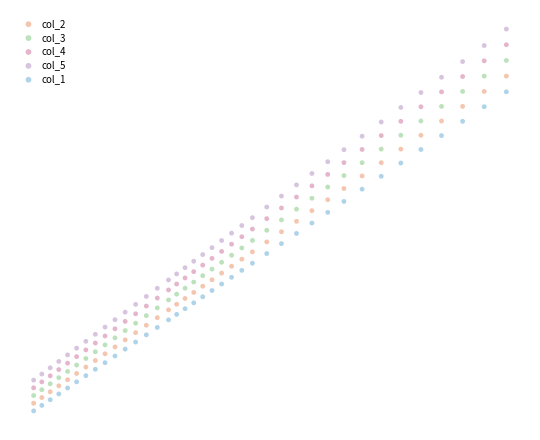

What are all the series names shown in the legend?

col_2, col_3, col_4, col_5, col_1